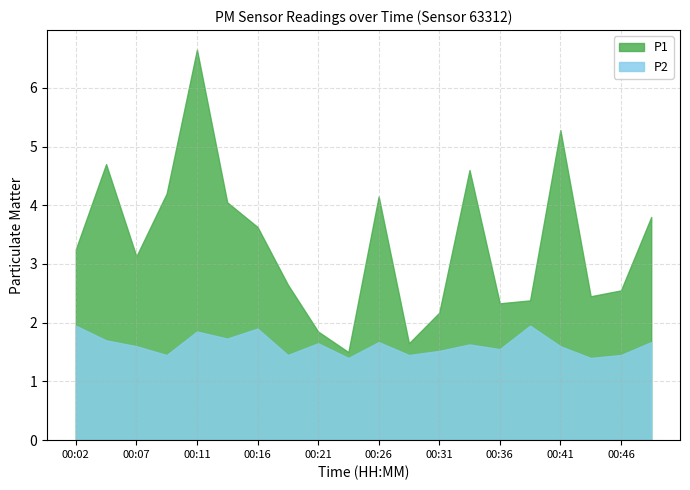

Is the value of P2 at 00:26 greater than the value of P1 at 00:48?

No